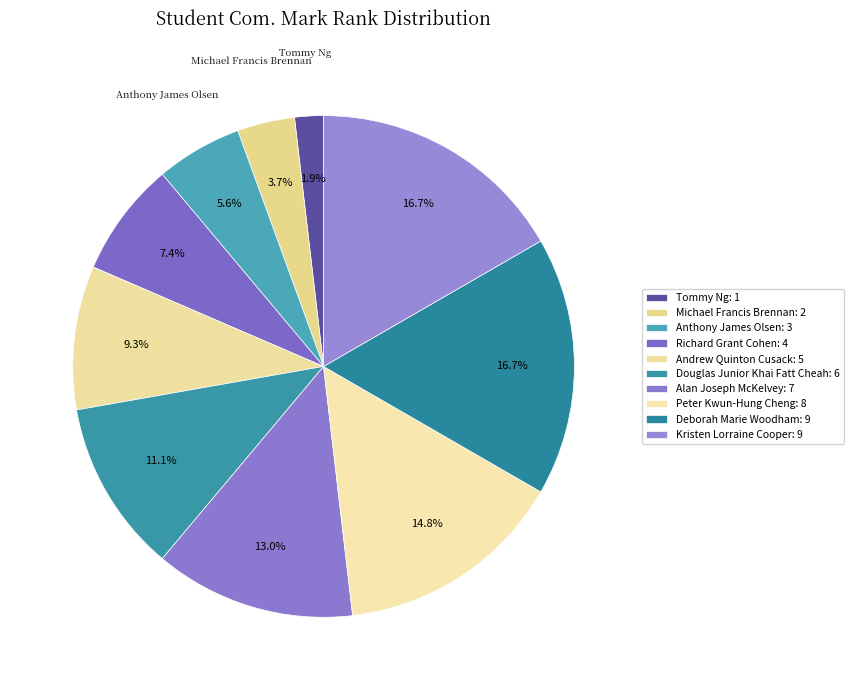

To the nearest percent, what portion does Douglas Junior Khai Fatt Cheah represent?

11%